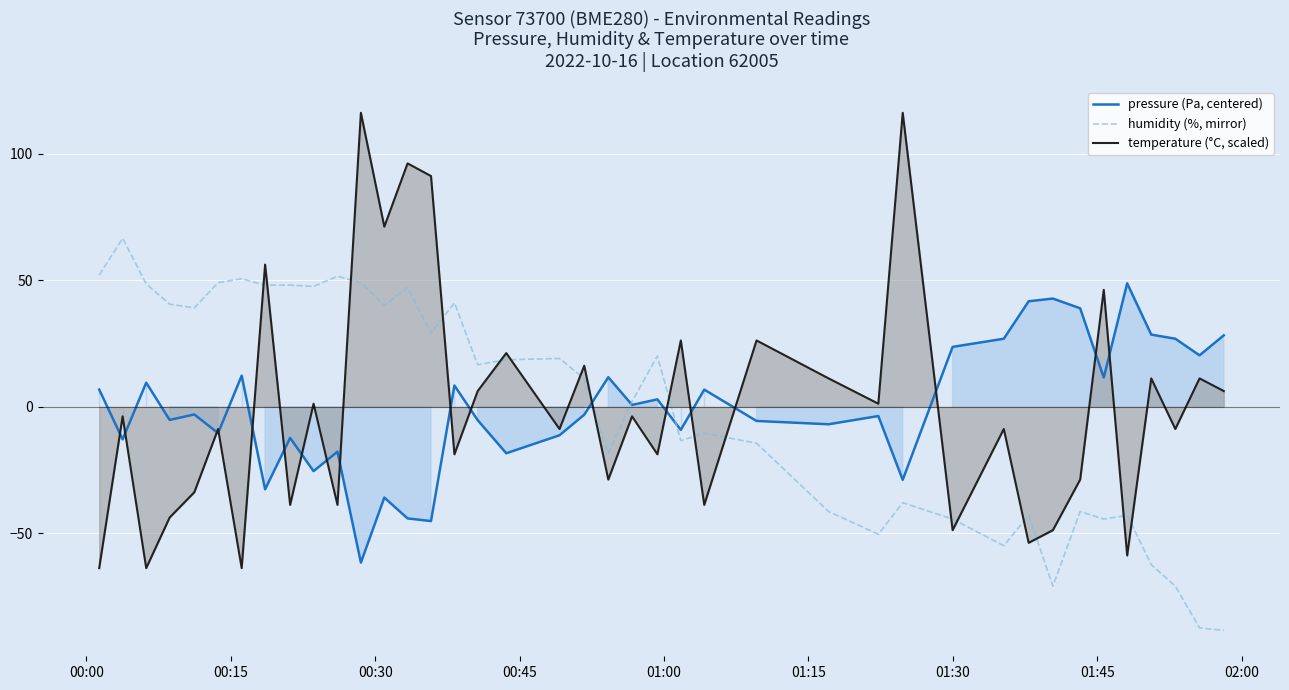

How many interior local peaks does the humidity (%, mirror) series have?

12